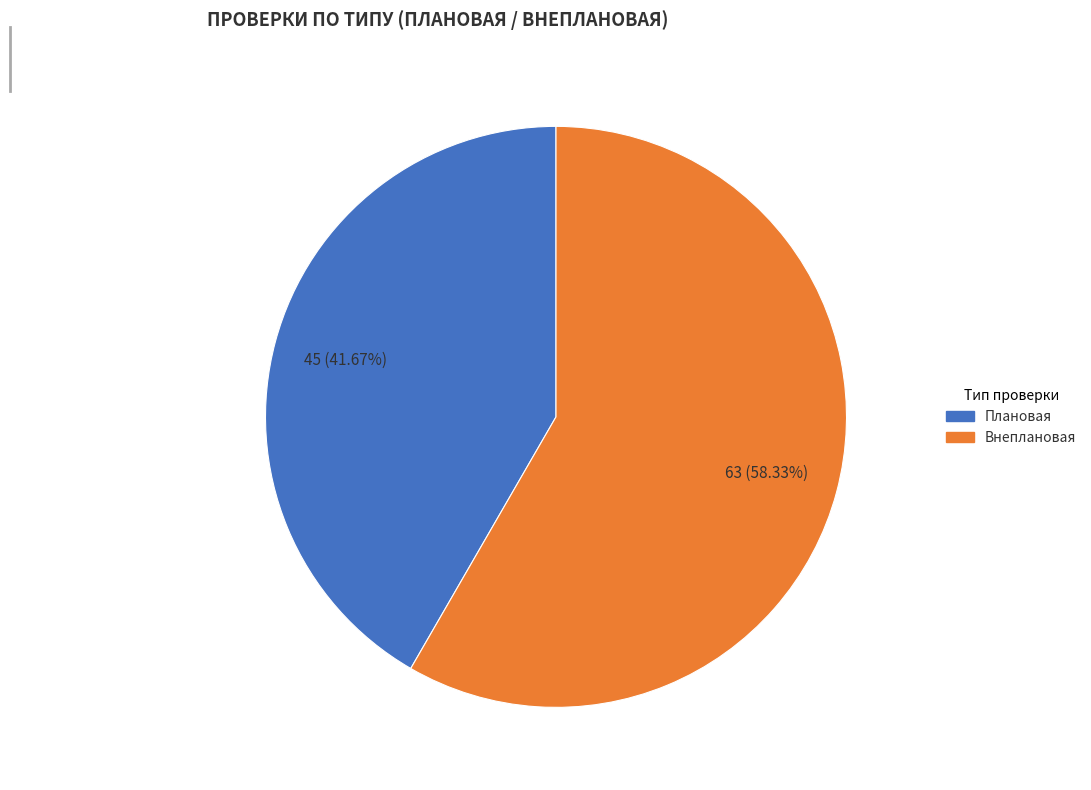

To the nearest percent, what is the difference between the Внеплановая and Плановая slice percentages?

17%